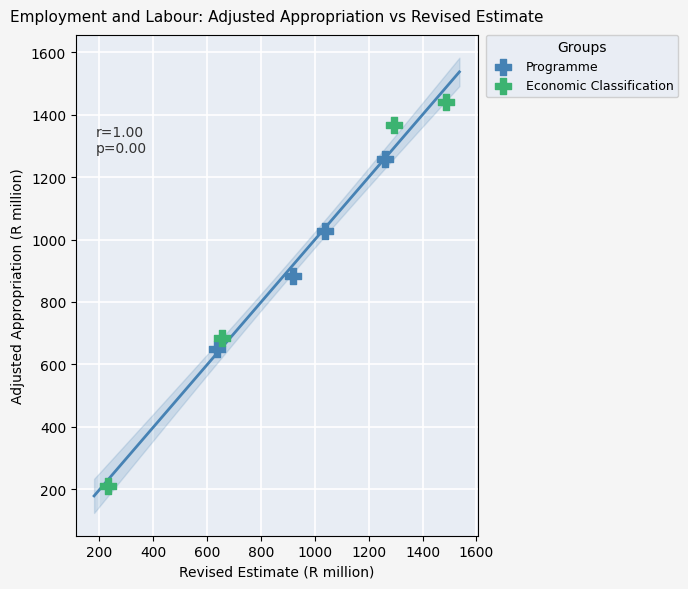

Which series reaches the maximum Y coordinate?

Economic Classification